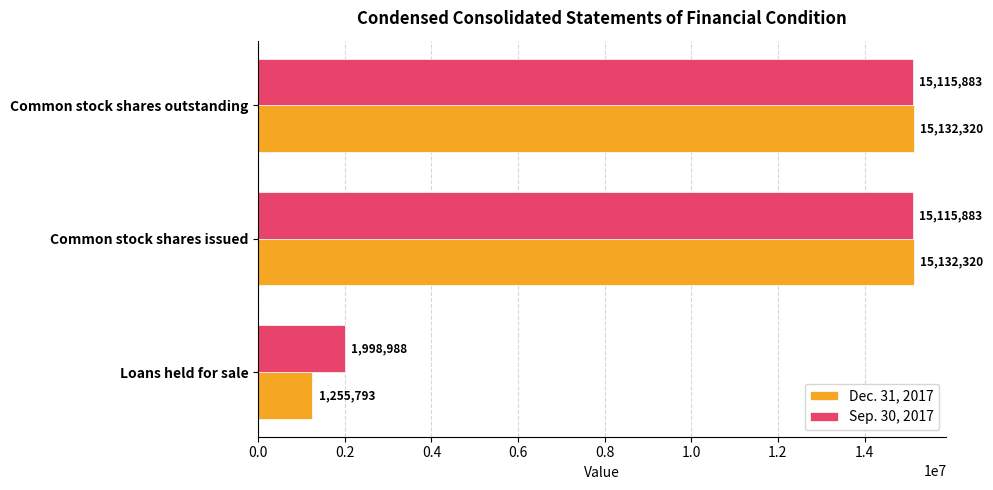

What is the difference between the maximum and minimum values in the Dec. 31, 2017 series?

13876527